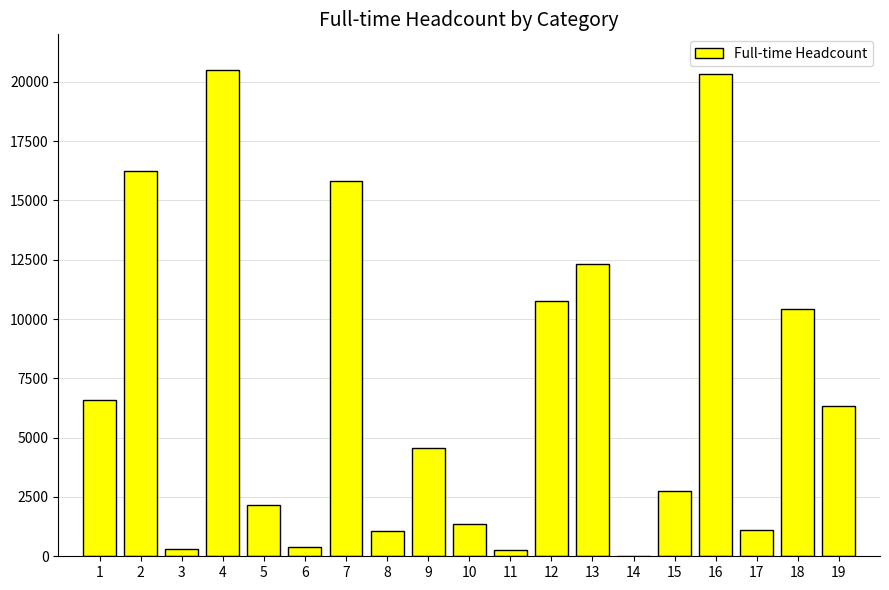

What is the change in value from 1 to 6?

-6170